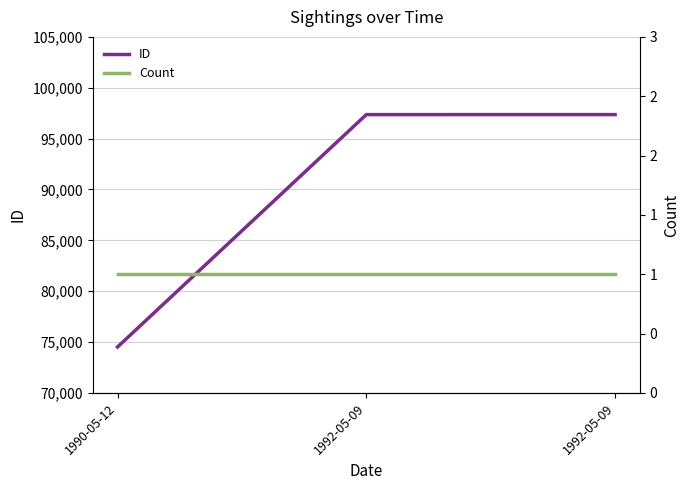

The value of Count at 1992-05-09 is 0. True or false?

False